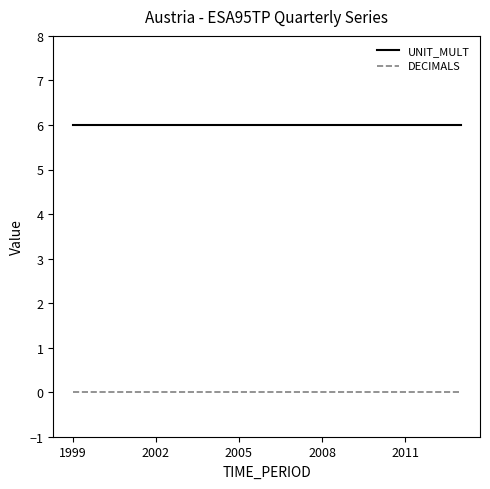

What is the greatest value displayed?

6